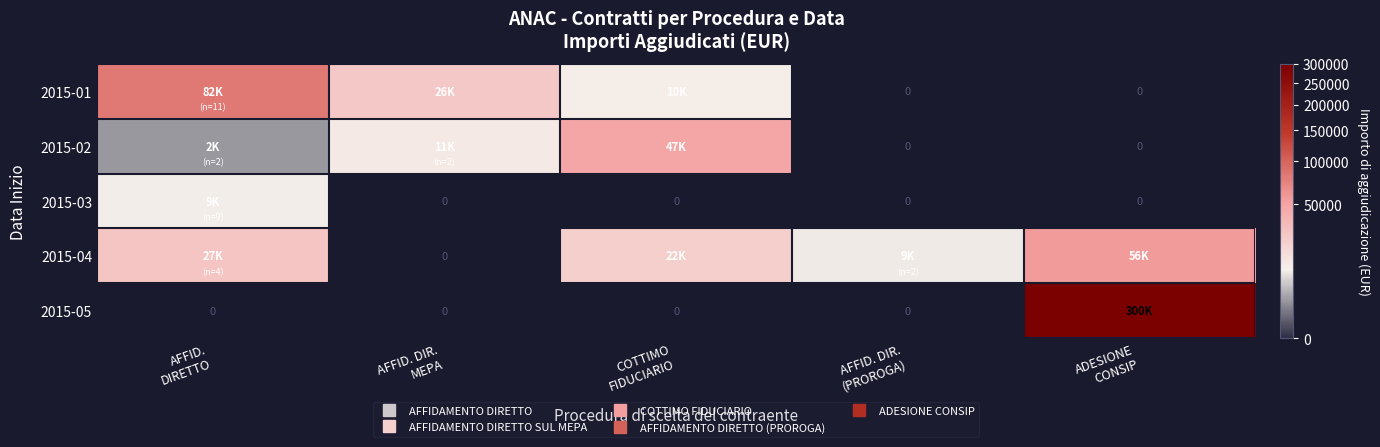

Is the value of 2015-05 at AFFID. DIR. (PROROGA) greater than the value of 2015-01 at COTTIMO FIDUCIARIO?

No